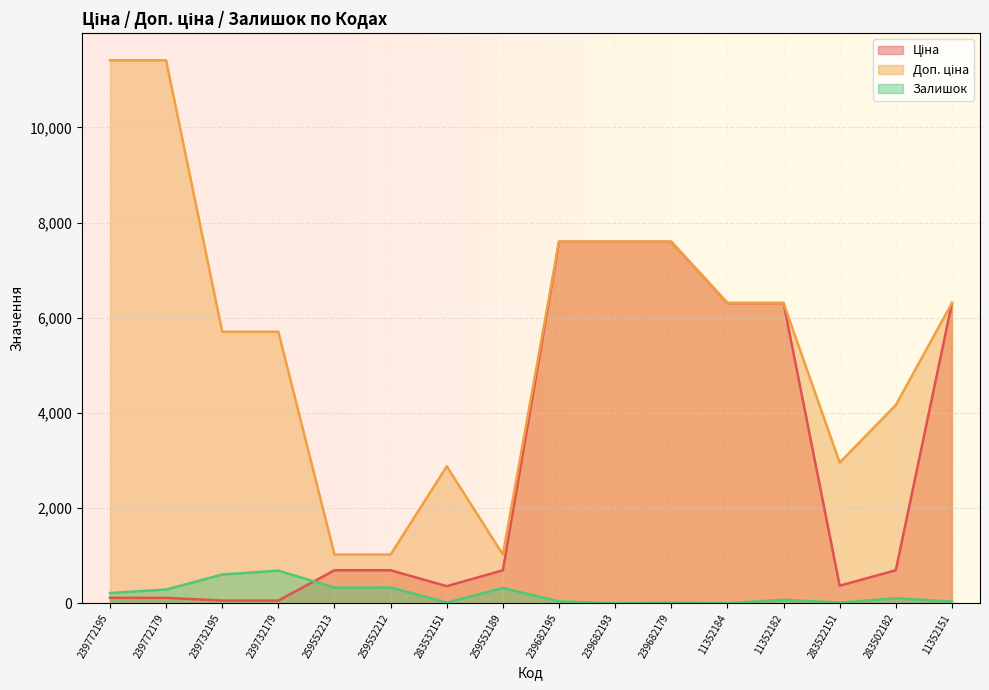

What value does the Ціна series have at 239732195?

57.0